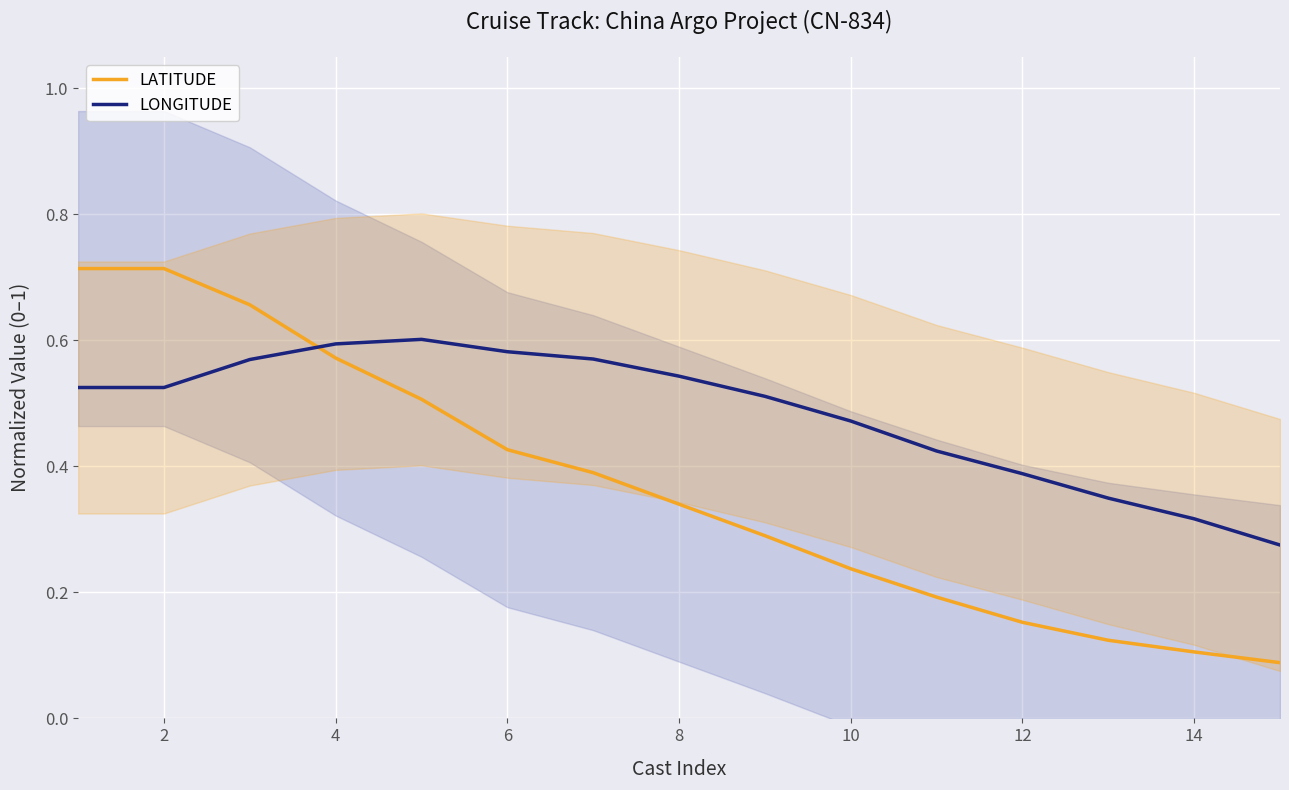

How many intersections are there between LATITUDE and LONGITUDE?

1